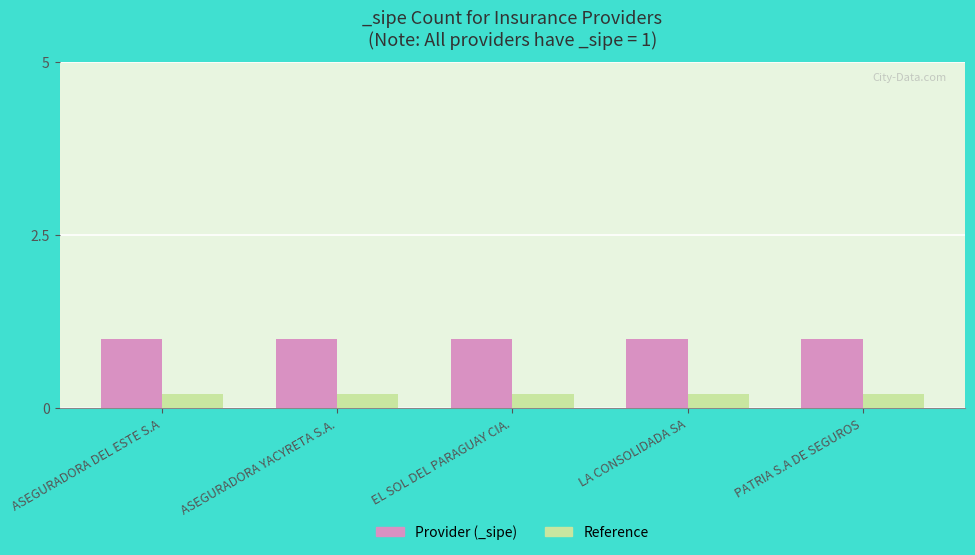

At how many categories does at least one series exceed 0?

5